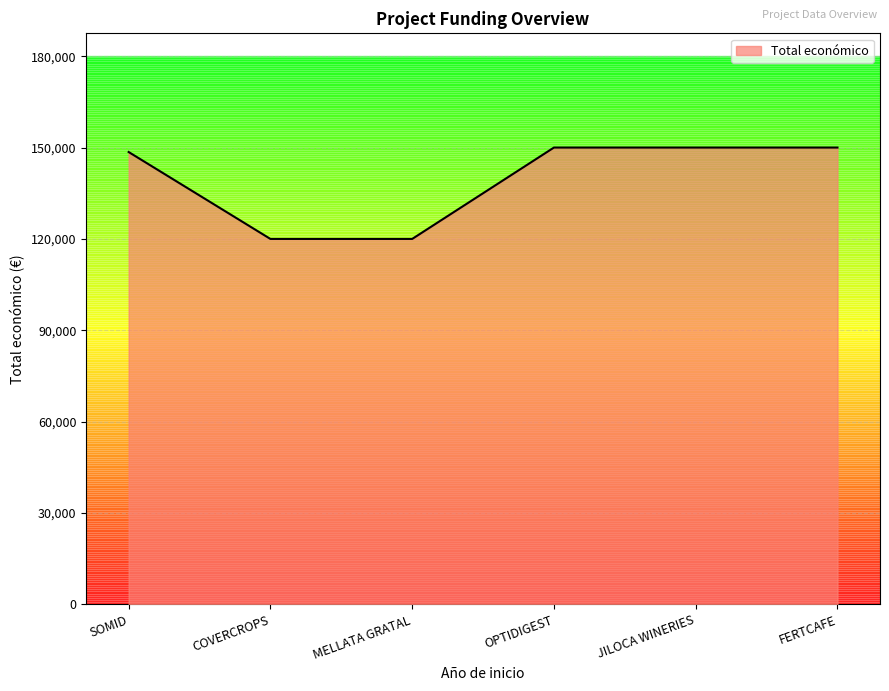

What is the difference between the second highest and second lowest values?

30000